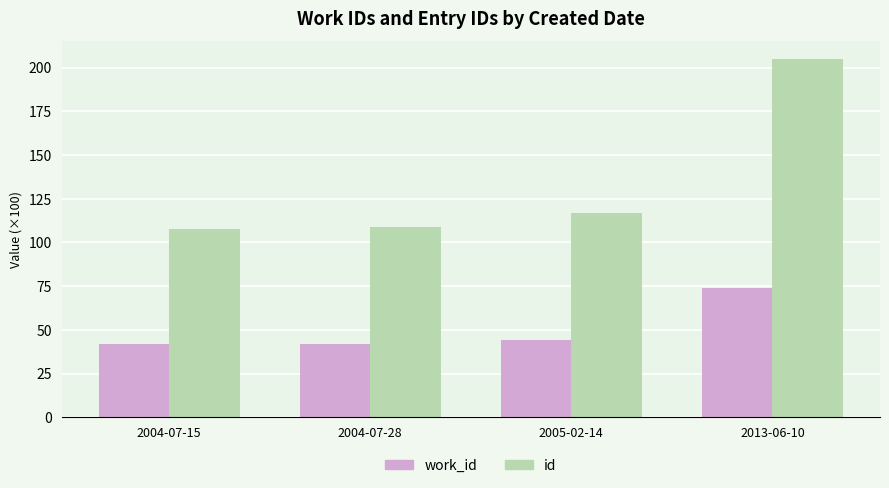

At which category is the sum across all series the highest?

2013-06-10